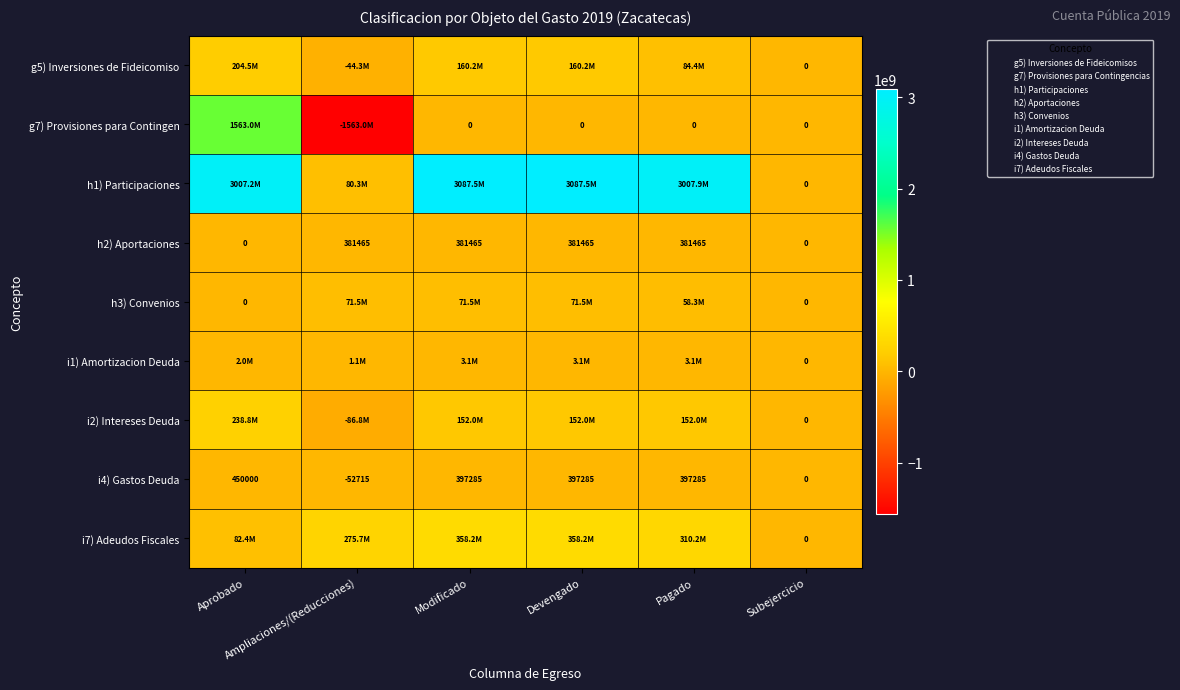

How many values in the g5) Inversiones de Fideicomiso series are below 160235599?

3